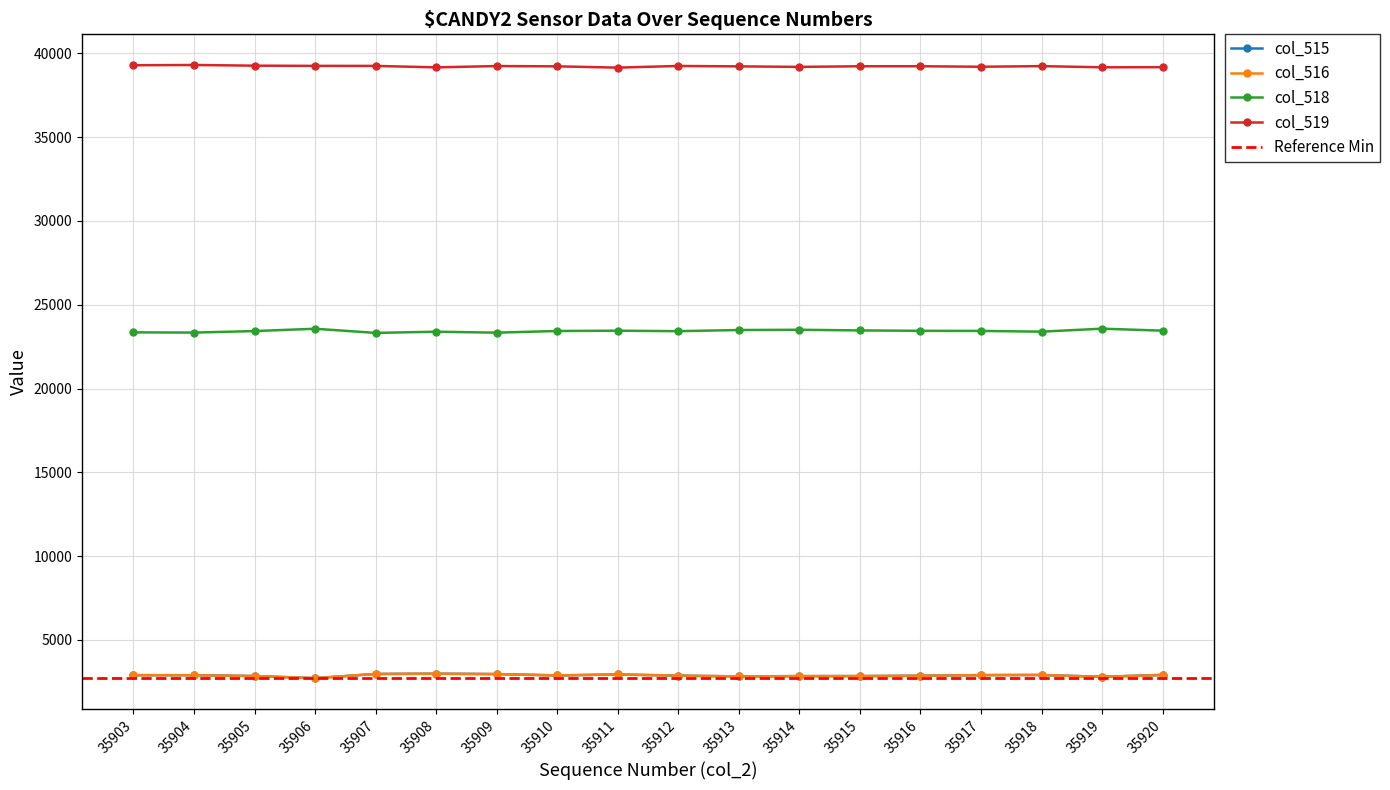

Where does the col_516 series first go above 2892?

35903